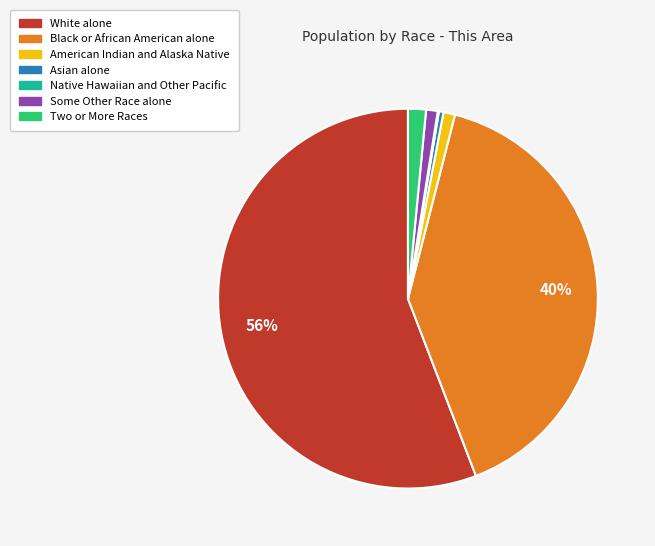

Do Black or African American alone and Asian alone together represent more than half of the pie?

No